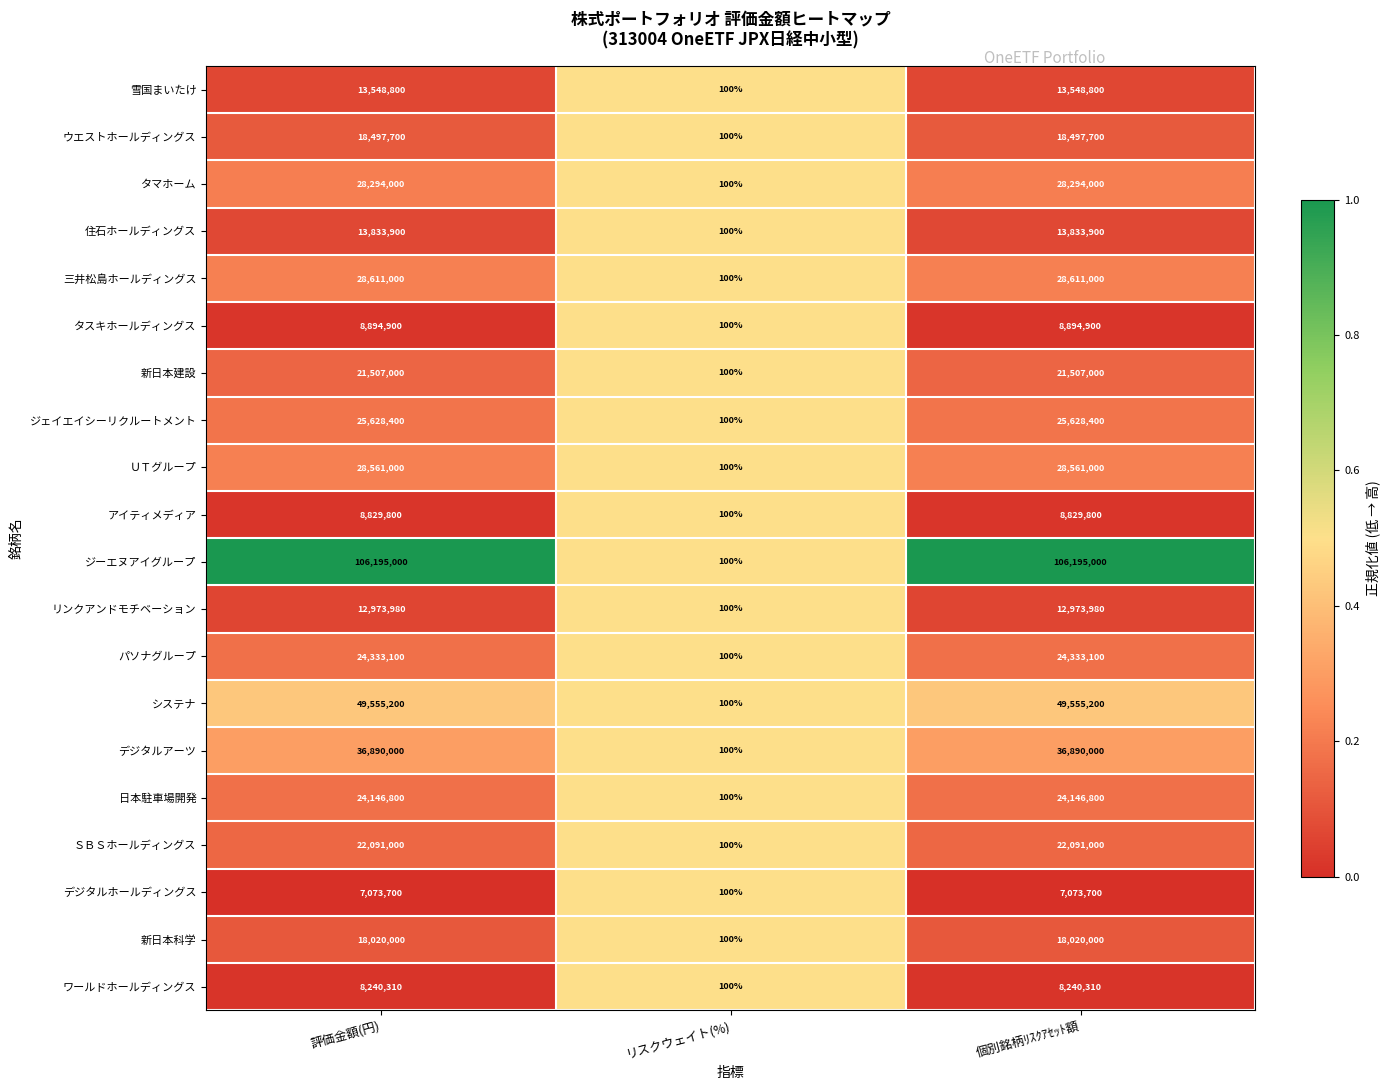

What is the total value across all series at 評価金額(円)?

505725590